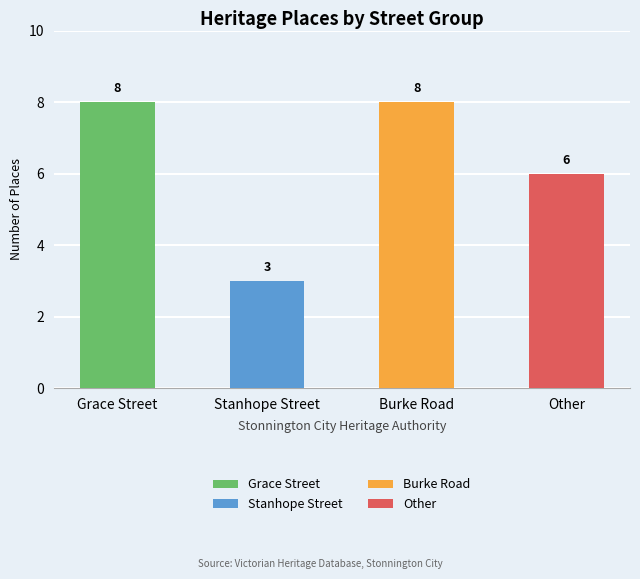

Between Other and Burke Road, which is larger?

Burke Road